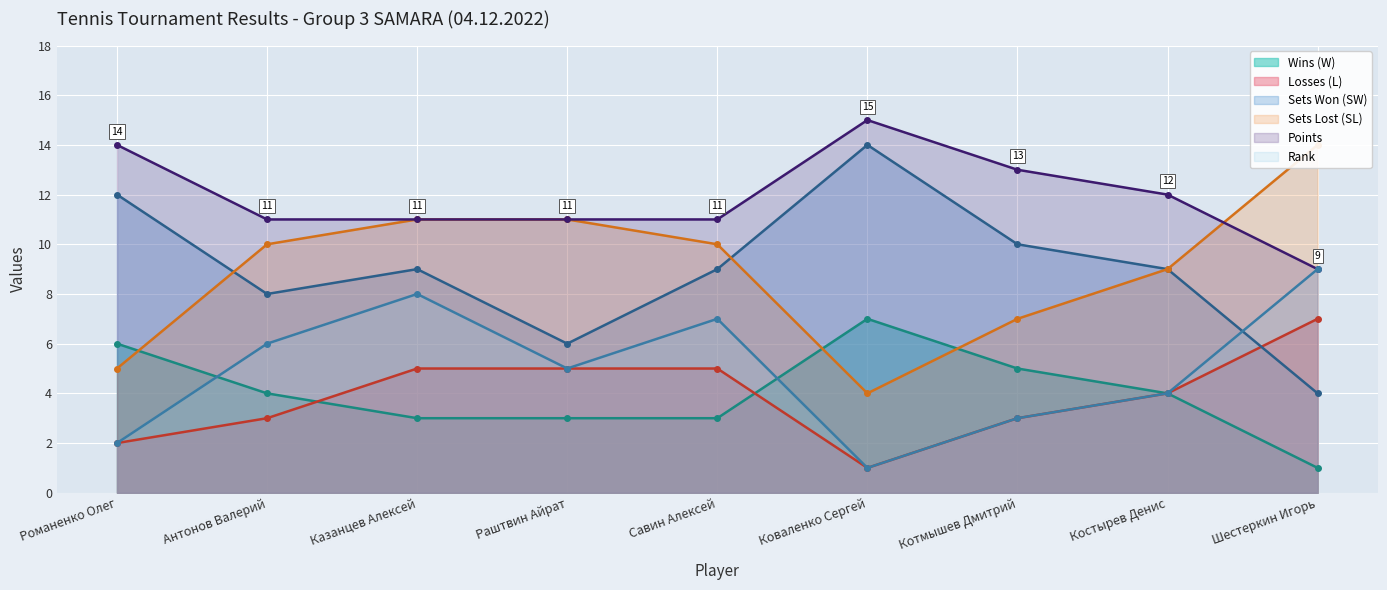

Which has a higher value, Казанцев Алексей or Котмышев Дмитрий?

Котмышев Дмитрий